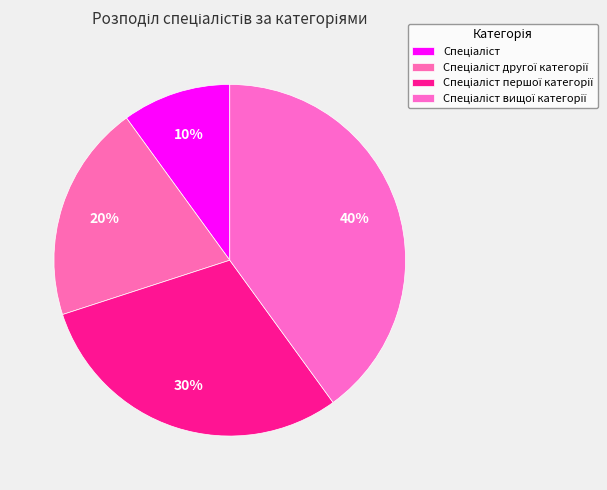

Is it true that Спеціаліст вищої категорії is 31% of the pie?

False